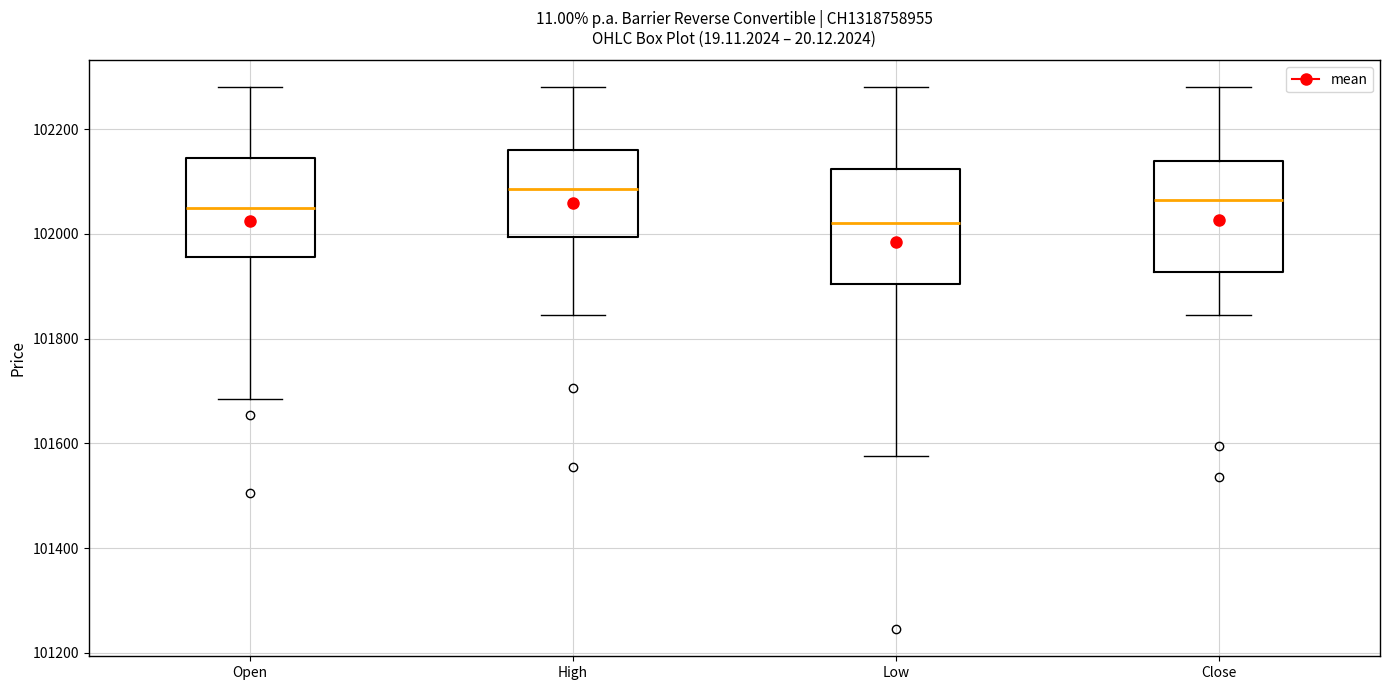

Reading left to right, read every box against the y-axis: the position of its median line, the range the box covers, and the ends of its whiskers. The values are not printed on the chart, so give them approximately, as read against the axis.

Open: median 102060, box 101960 to 102140, whiskers 101680 to 102280
High: median 102080, box 102000 to 102160, whiskers 101840 to 102280
Low: median 102020, box 101900 to 102120, whiskers 101580 to 102280
Close: median 102060, box 101920 to 102140, whiskers 101840 to 102280